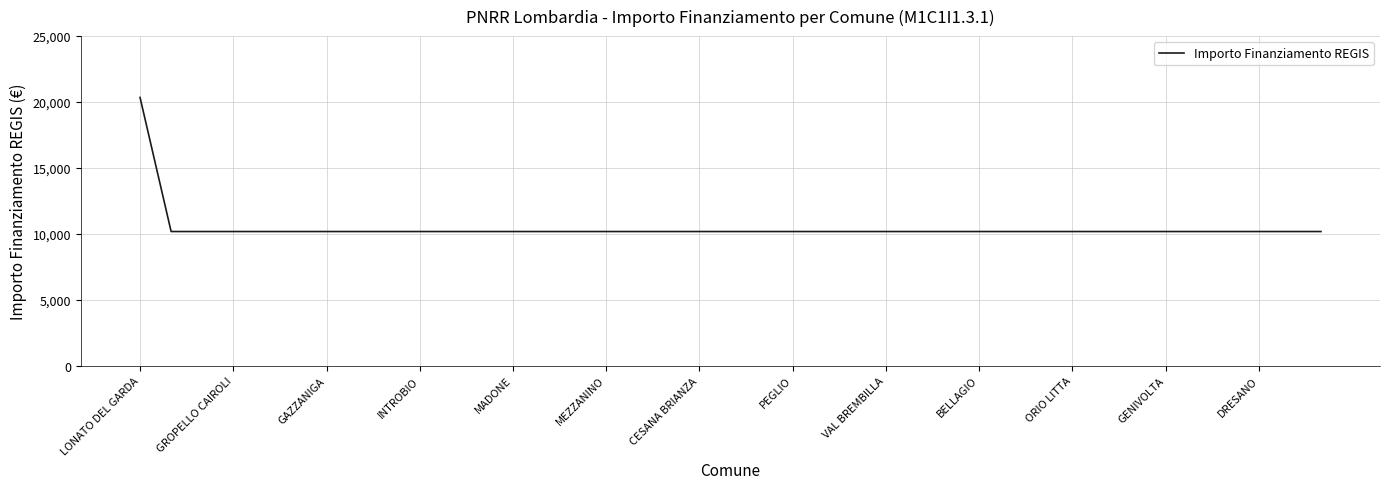

What is the average value?

10433